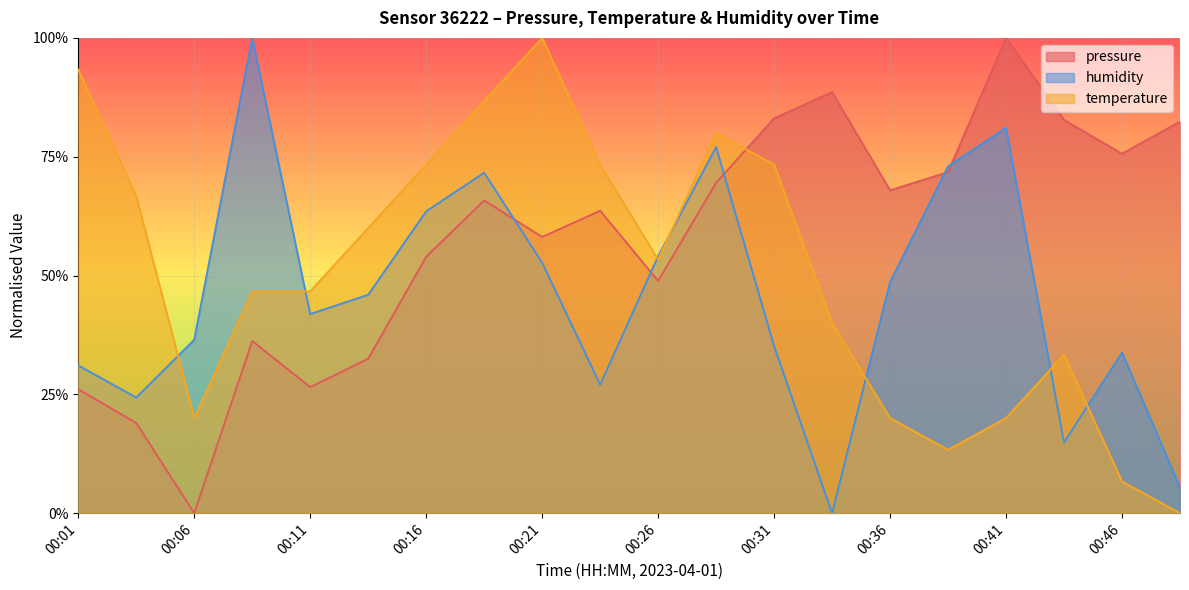

Between 00:06 and 00:36, which series saw the biggest shift?

pressure